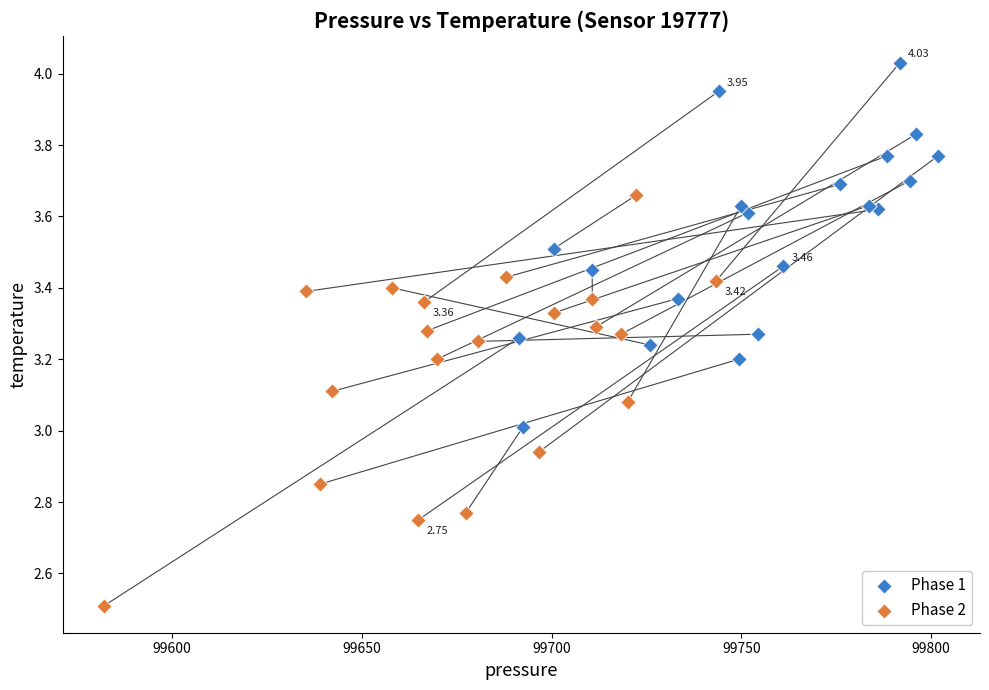

Which series has the largest Y range (max minus min)?

Phase 2